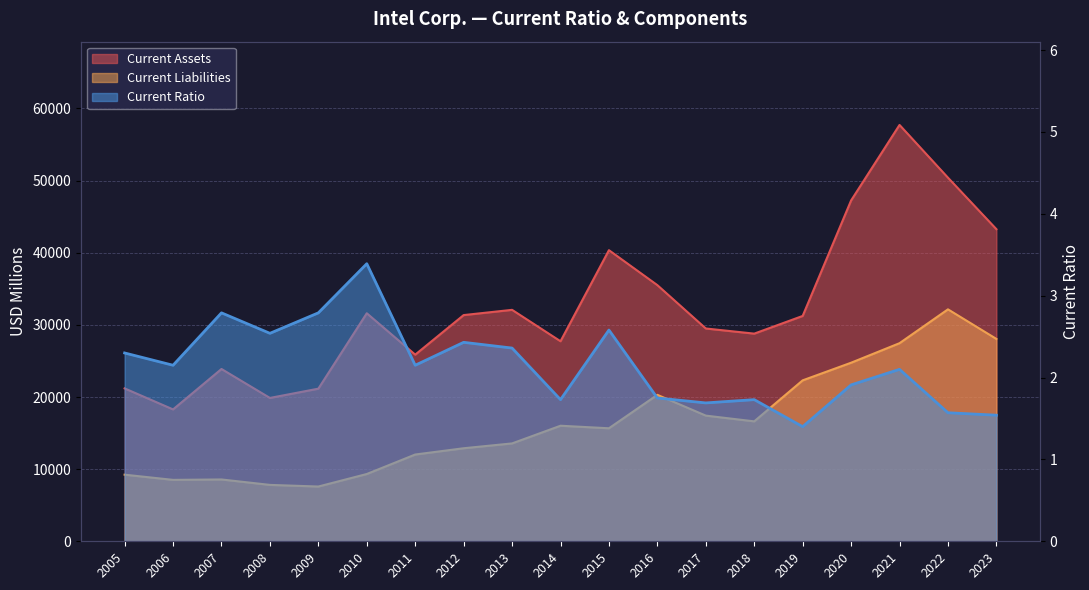

Which series has the largest range (max minus min)?

Current Assets